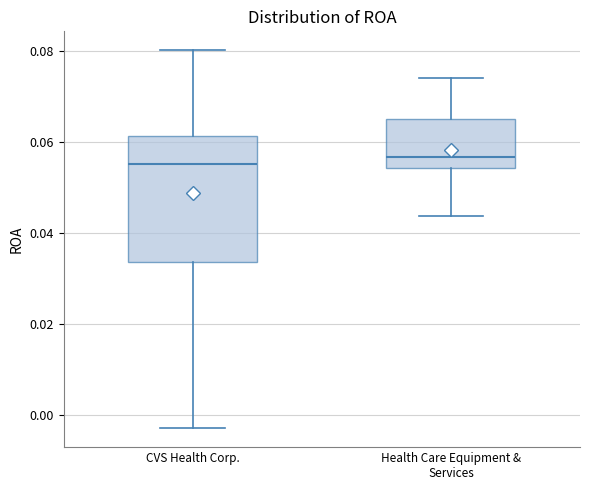

Reading left to right, read every box against the y-axis: the position of its median line, the range the box covers, and the ends of its whiskers. The values are not printed on the chart, so give them approximately, as read against the axis.

CVS Health Corp.: median 0.056, box 0.034 to 0.062, whiskers -0.002 to 0.080
Health Care Equipment & Services: median 0.056, box 0.054 to 0.064, whiskers 0.044 to 0.074